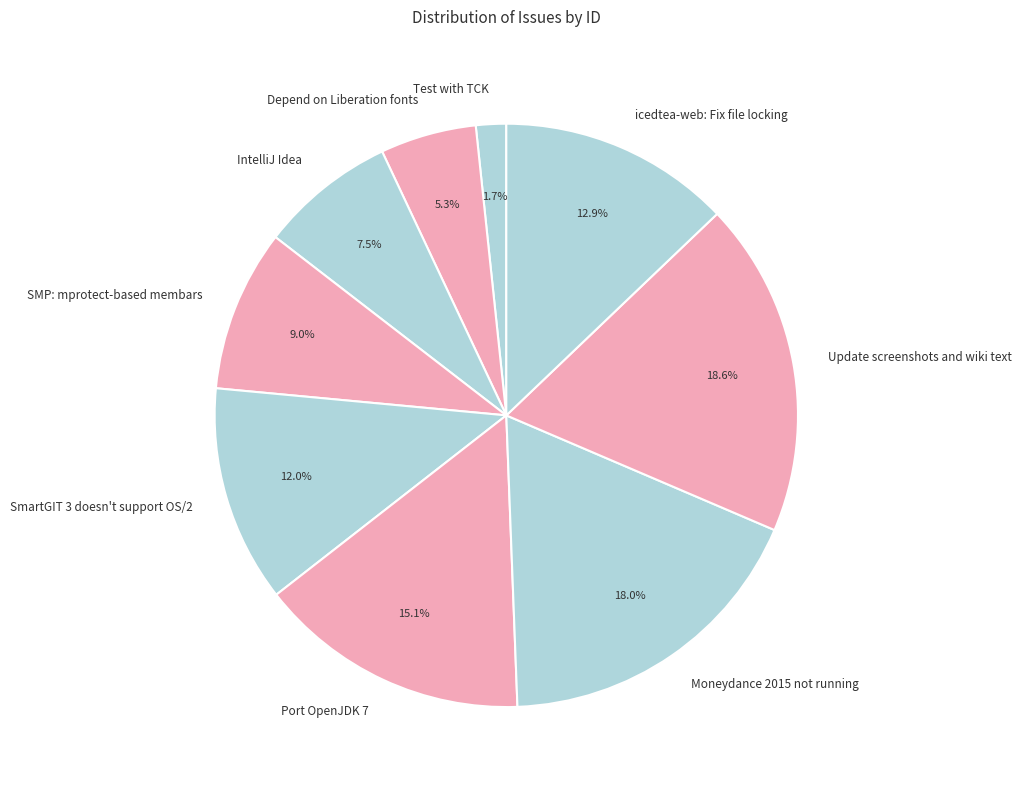

The SMP: mprotect-based membars slice represents 1% of the pie. True or false?

False